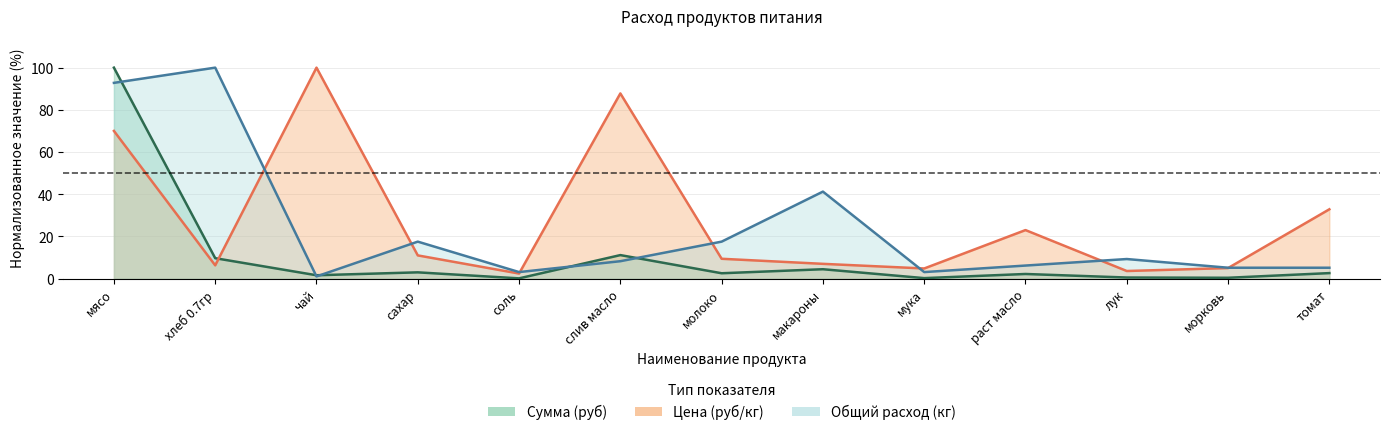

At which category is the sum across all series the highest?

мясо